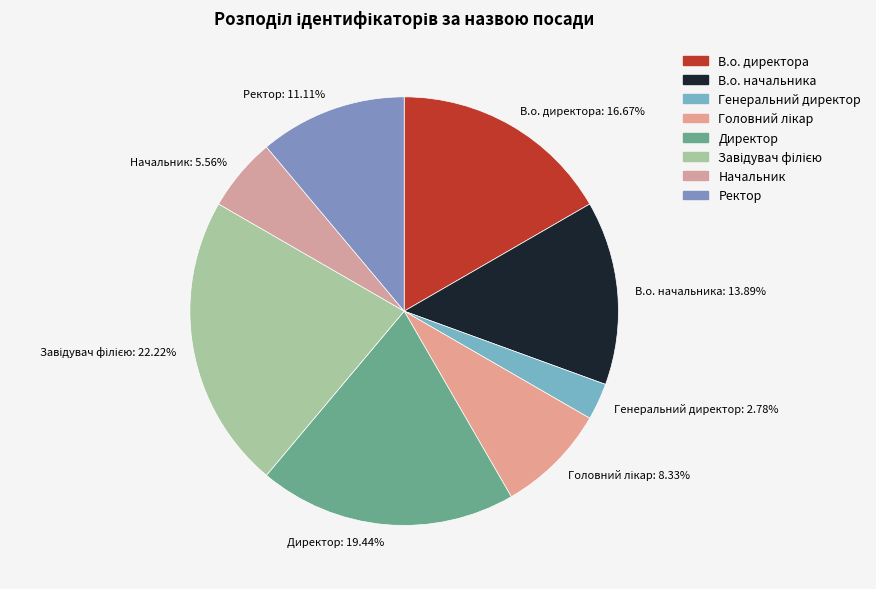

To the nearest percent, what is the average slice percentage?

12%